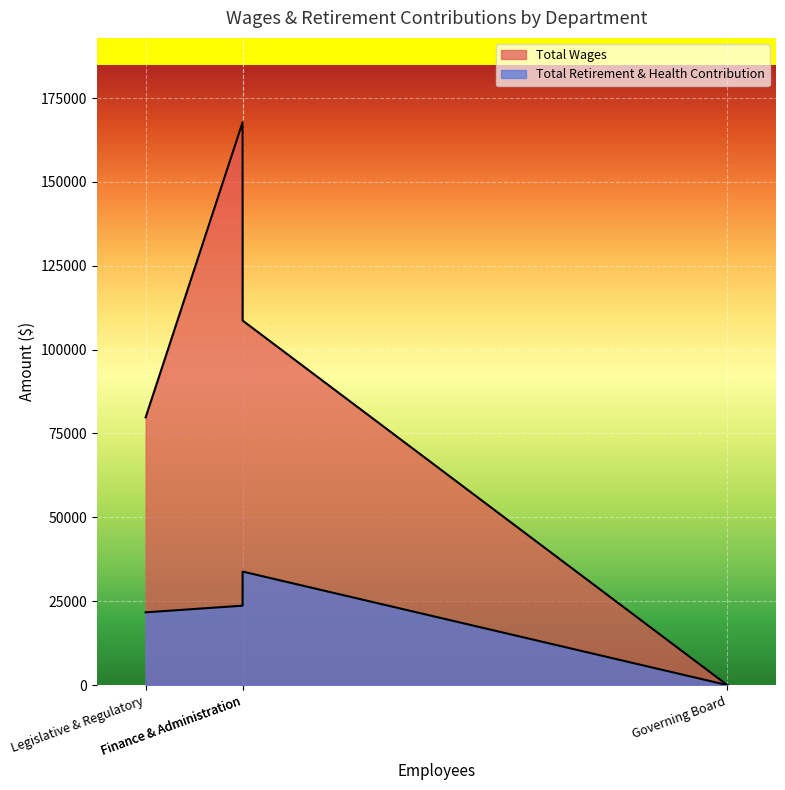

How many data points in Total Wages are above 108663?

1